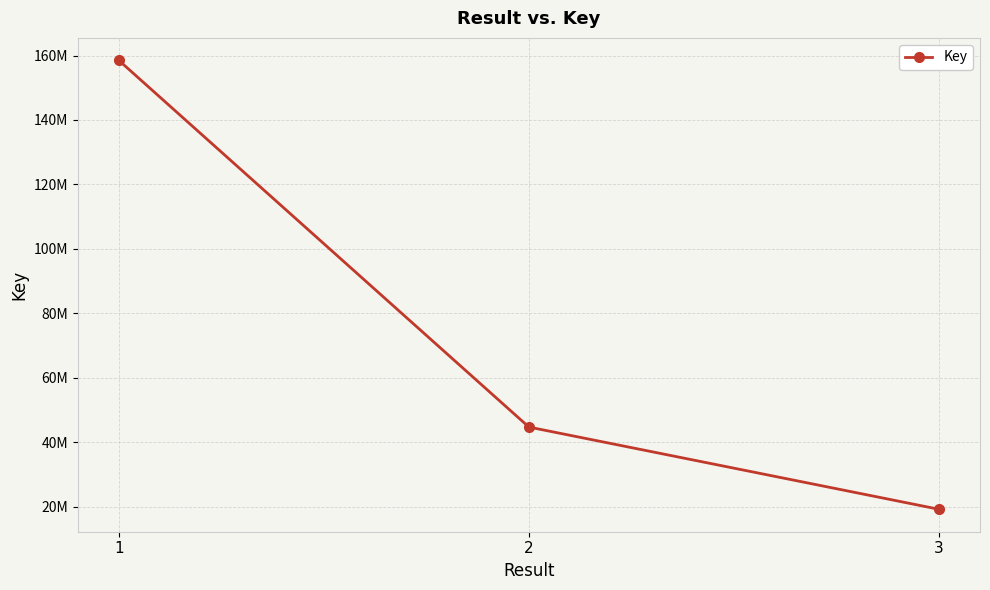

What is the value of the 3rd point from the left?

19178334